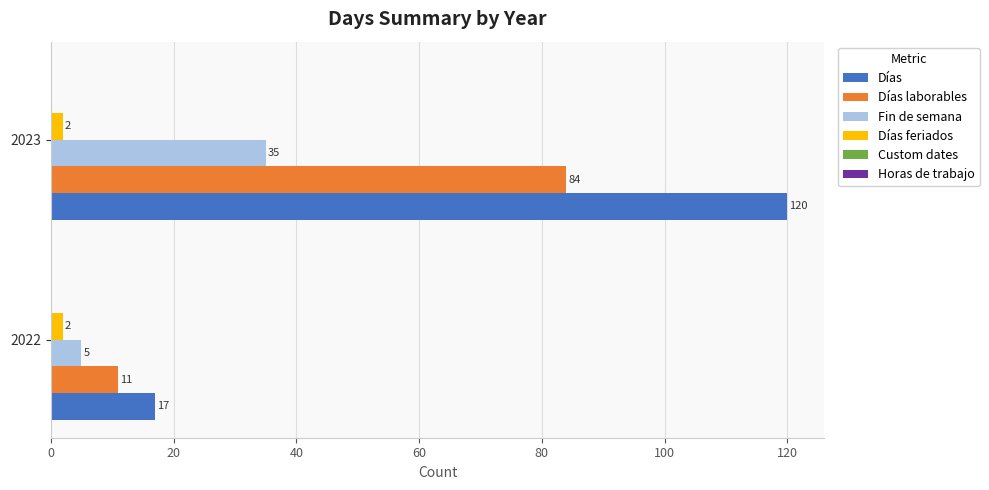

How many series are shown in this chart?

4